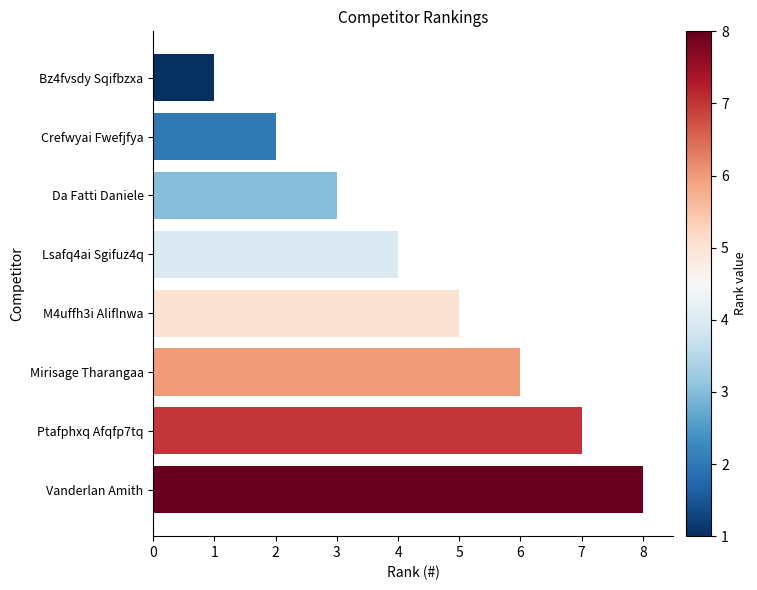

What position from the bottom is Vanderlan Amith?

1